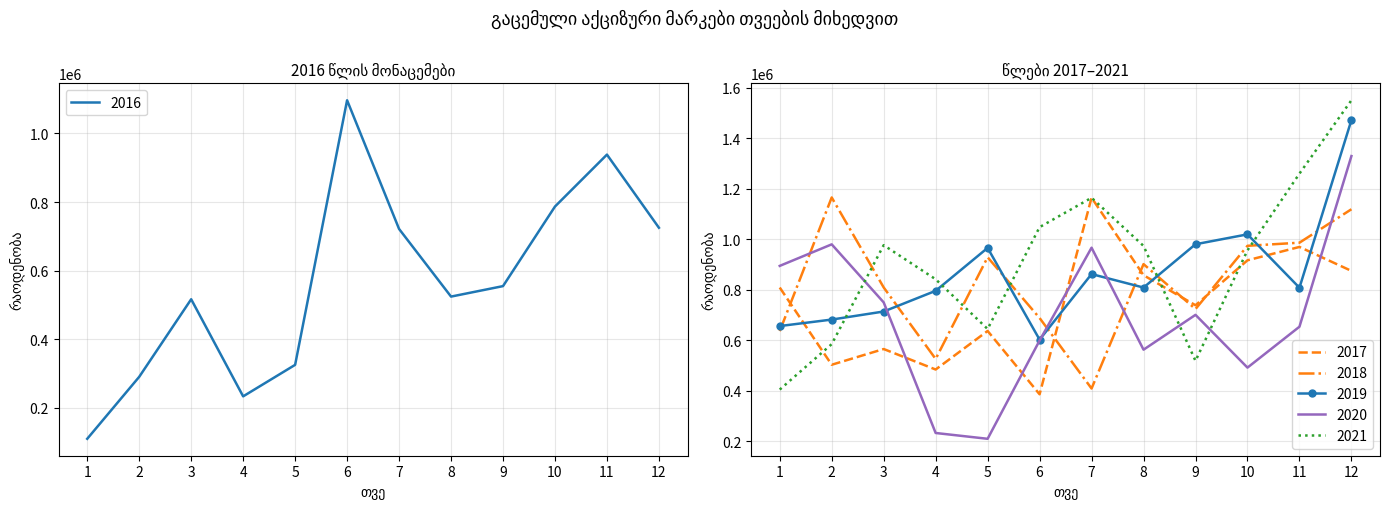

What value does the 2021 series have at 7, to the nearest 50?

1163800